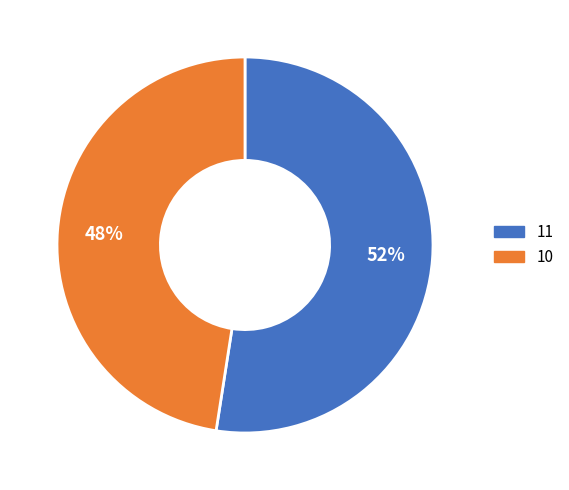

Which has a higher value, 10 or 11?

11